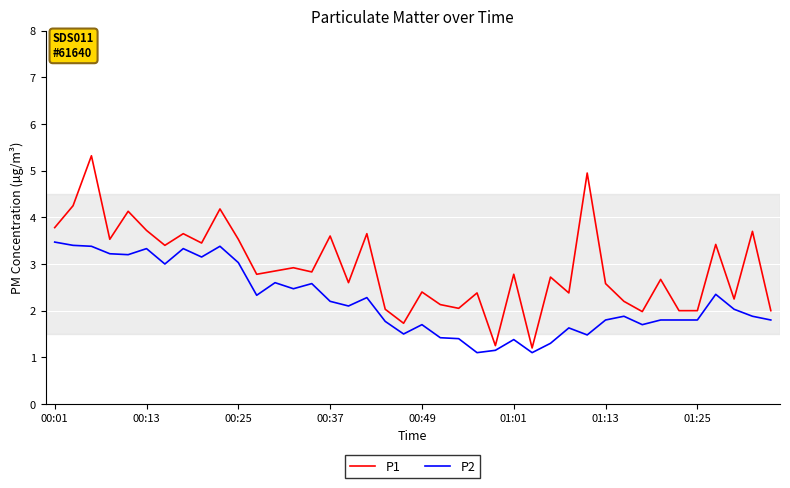

Does the chart display data point markers on the line(s)?

No